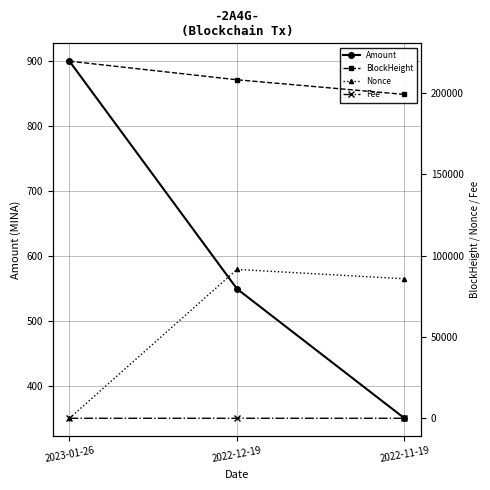

Between 2023-01-26 and 2022-12-19, which is larger?

2023-01-26